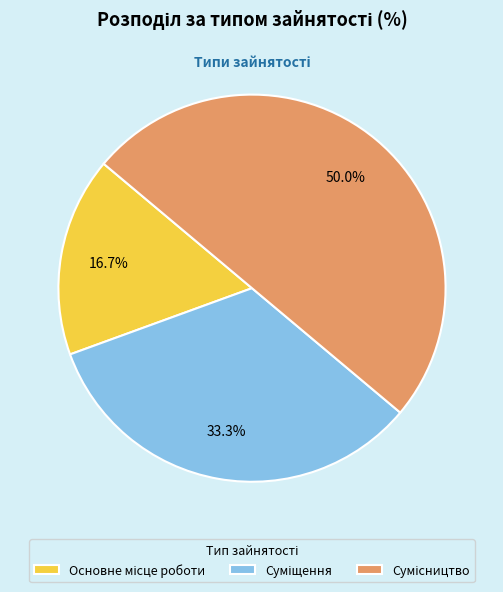

What percentage is NOT represented by Сумісництво?

50.0%